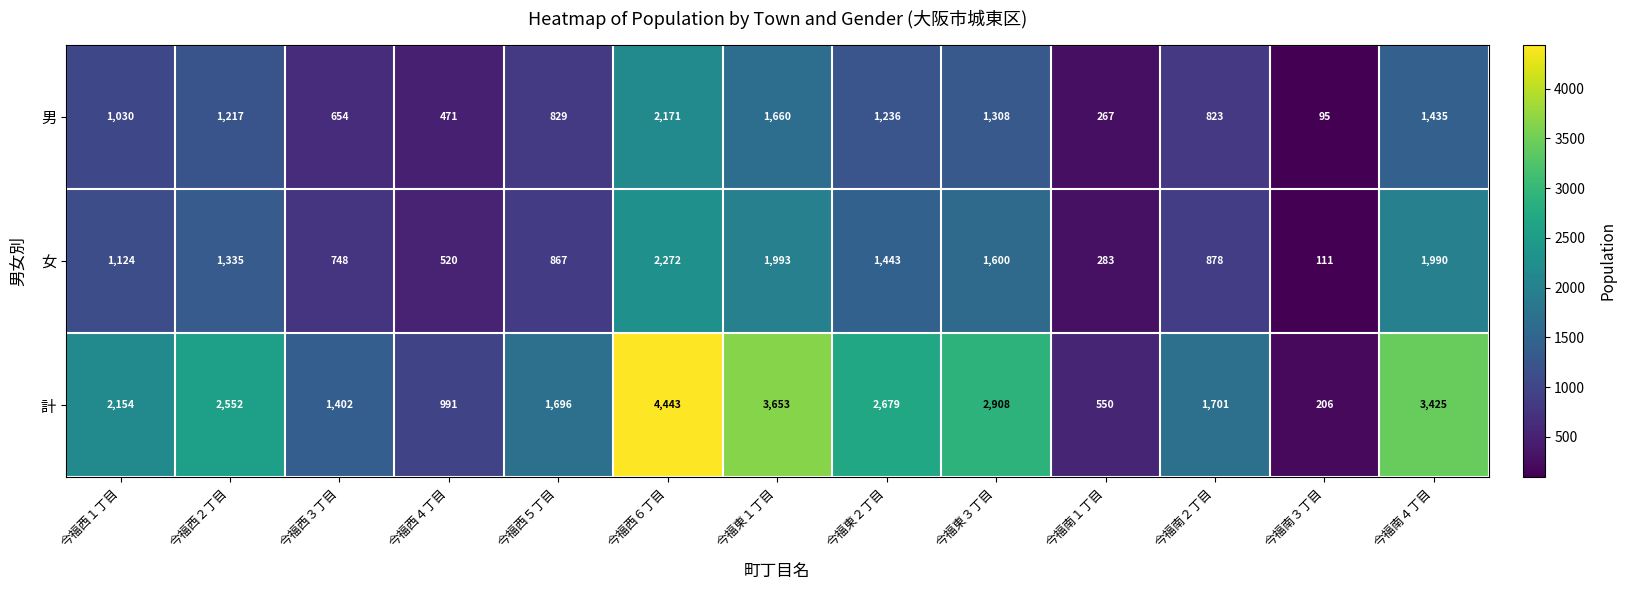

The value of 計 at 今福西２丁目 is 3897. True or false?

False